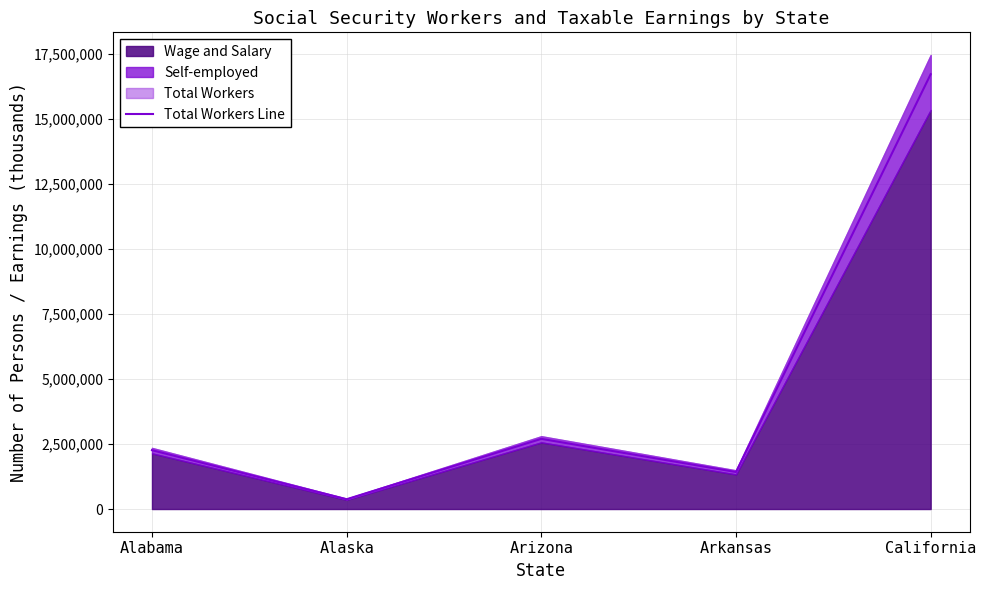

How many points are higher than both their immediate neighbors (excluding endpoints)?

1